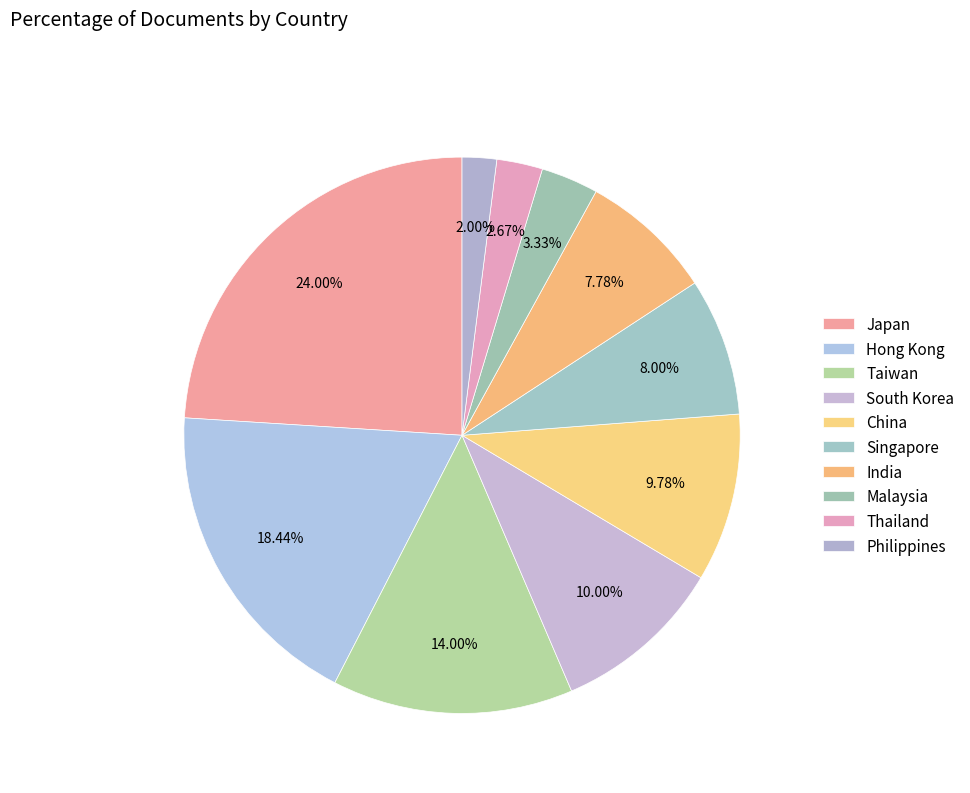

How many segments does this pie chart have?

10